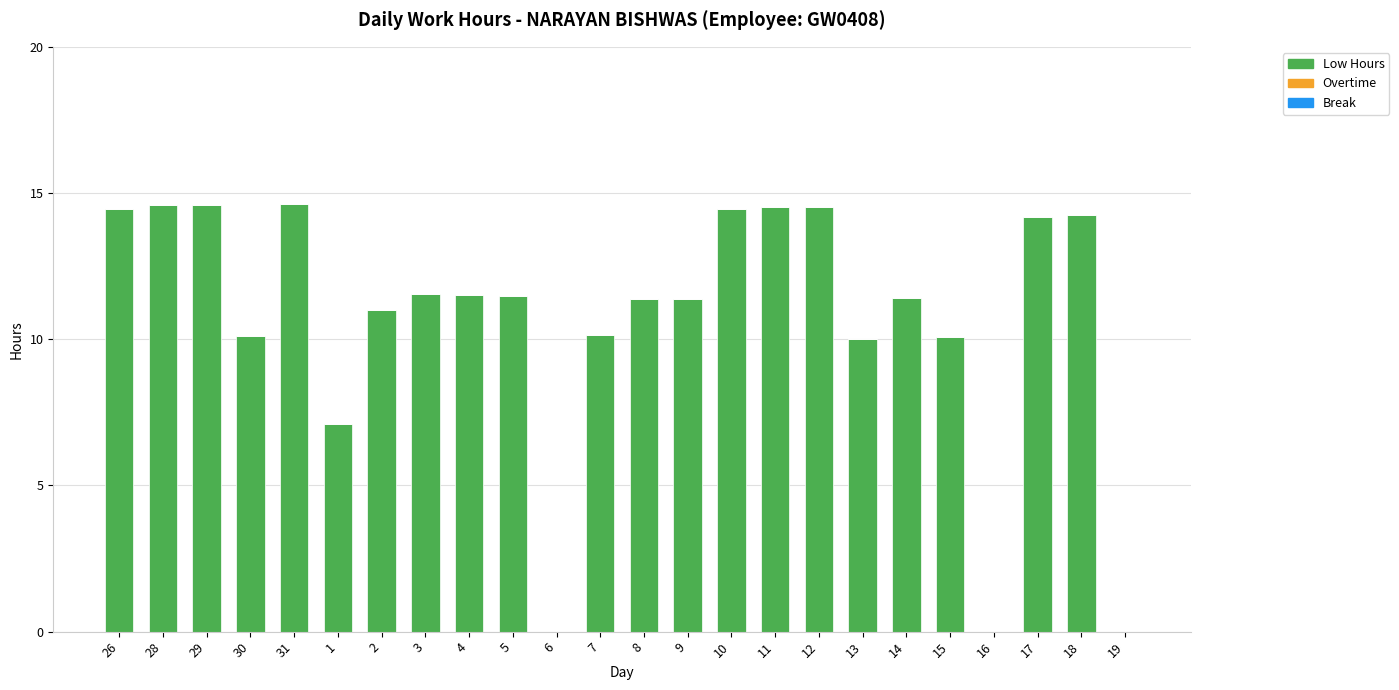

What is the change in value from 5 to 15?

-1.4